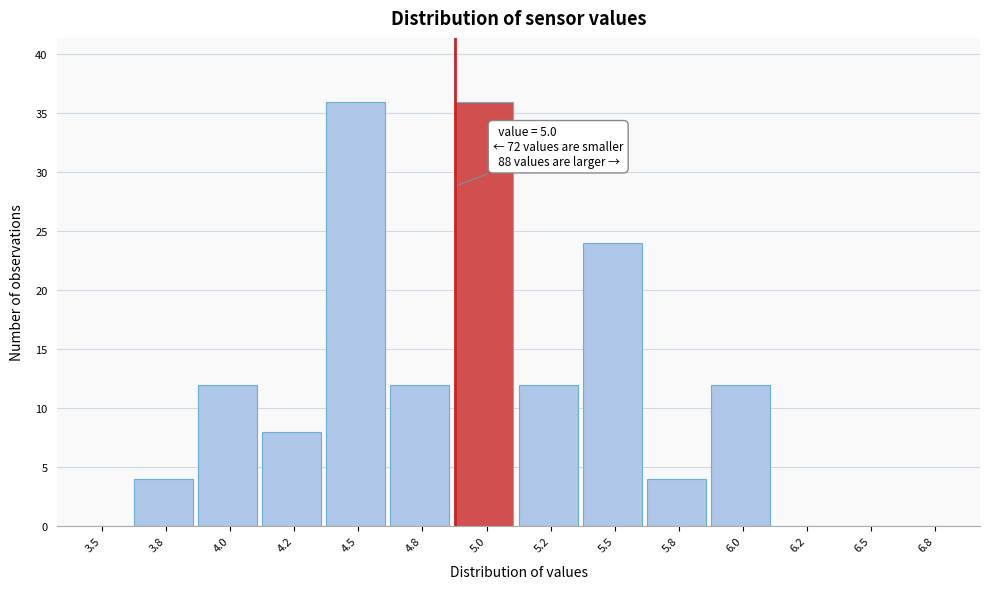

Reading left to right, list all the values displayed in this chart.

3.5=0	3.8=4	4.0=12	4.2=8	4.5=36	4.8=12	5.0=36	5.2=12	5.5=24	5.8=4	6.0=12	6.2=0	6.5=0	6.8=0